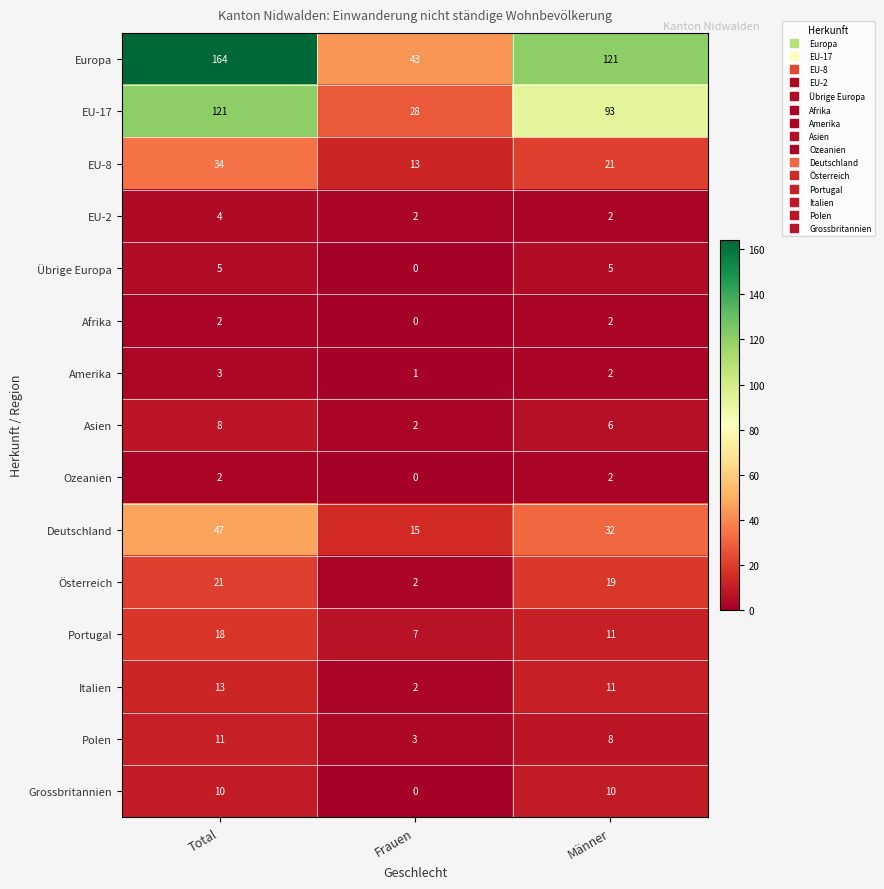

Rank the categories by Polen value from highest to lowest.

Total, Männer, Frauen